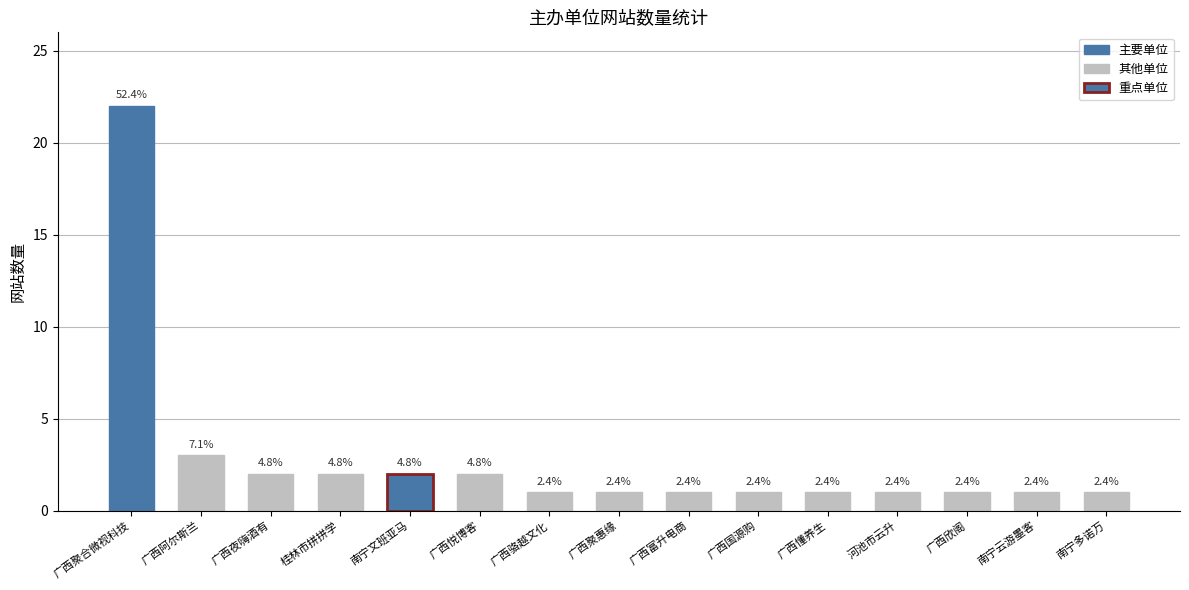

What is the average value?

3